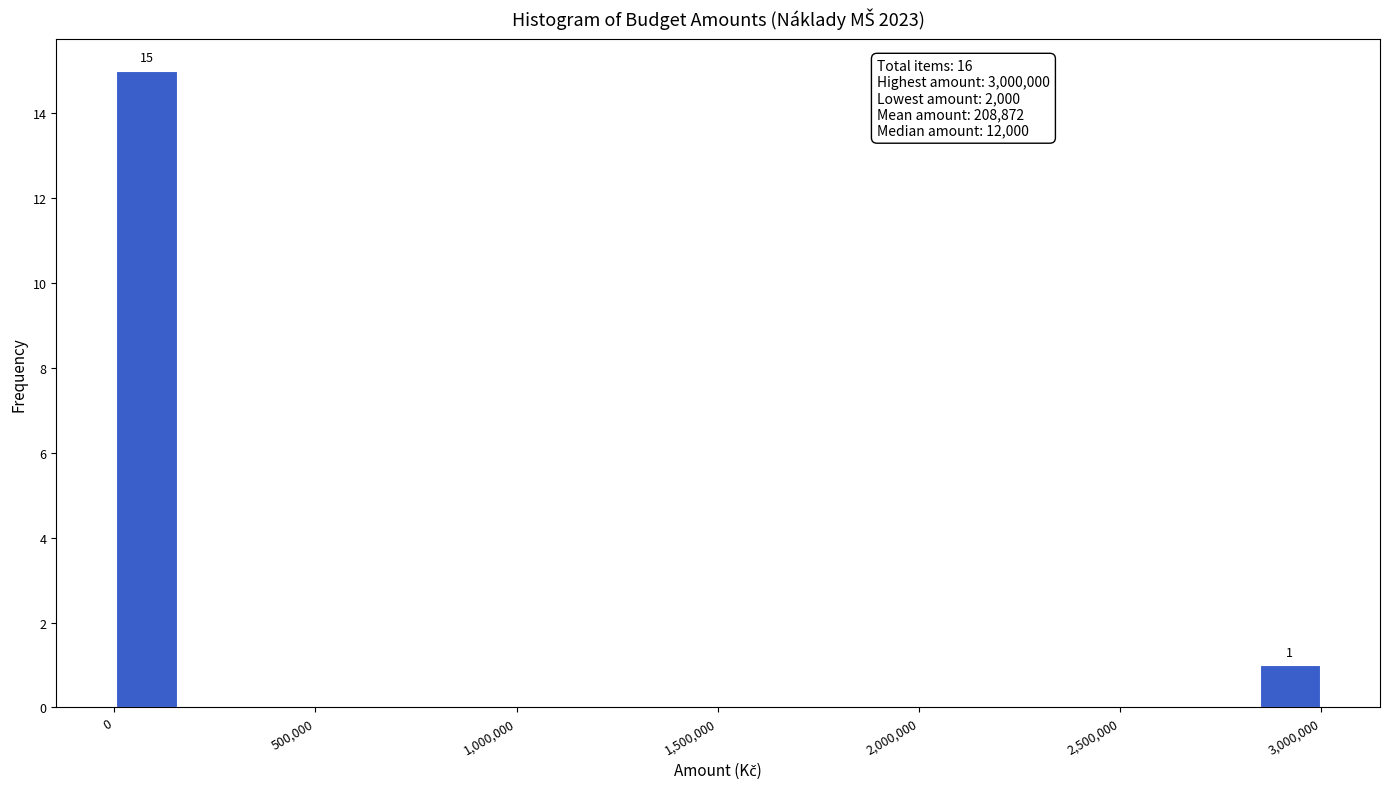

Read against the x-axis, roughly where is the centre of the tallest bar?

100000